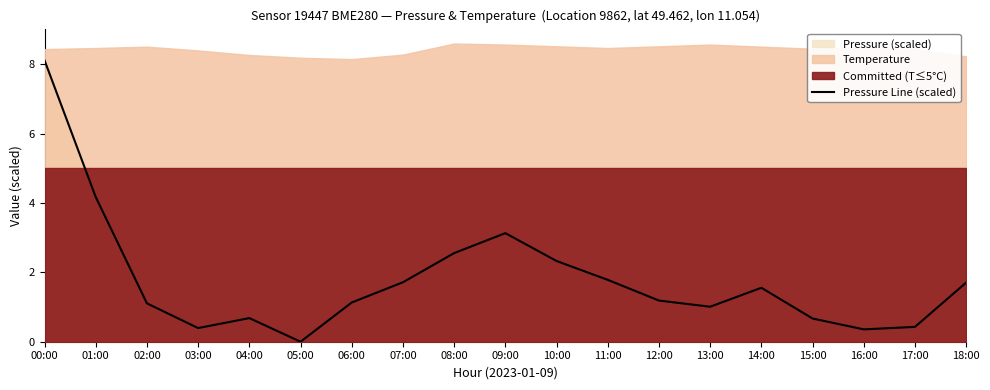

Rank the categories by value from lowest to highest.

05:00, 16:00, 03:00, 17:00, 15:00, 04:00, 13:00, 02:00, 06:00, 12:00, 14:00, 18:00, 07:00, 11:00, 10:00, 08:00, 09:00, 01:00, 00:00